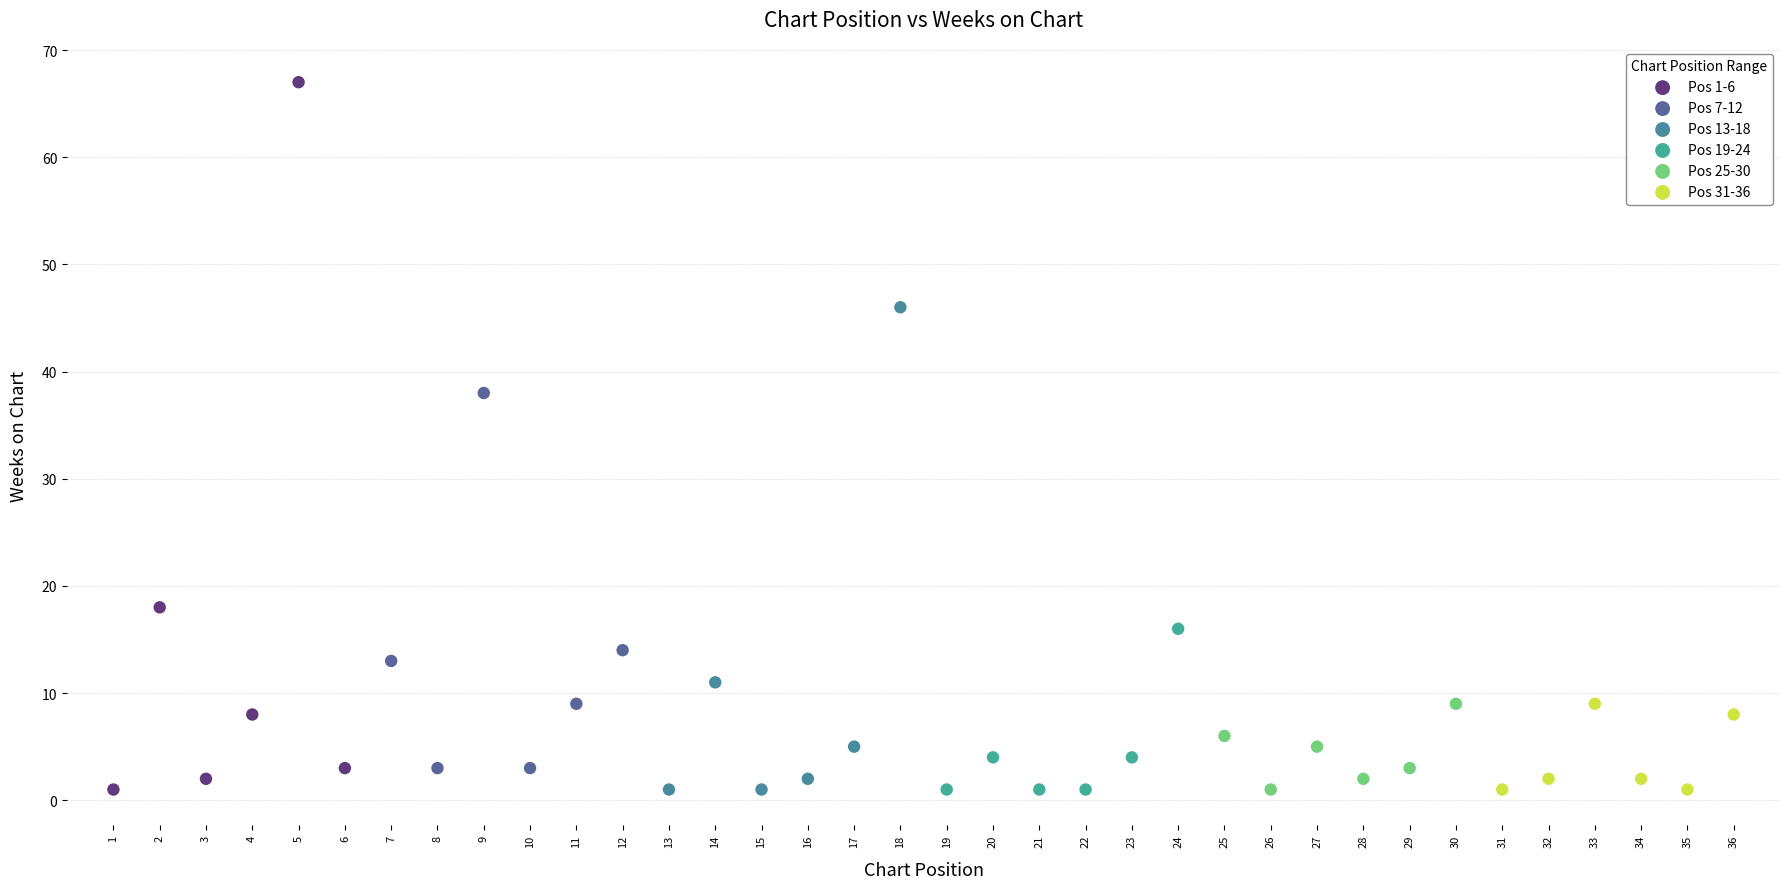

Which series has the largest Y range (max minus min)?

Pos 1-6